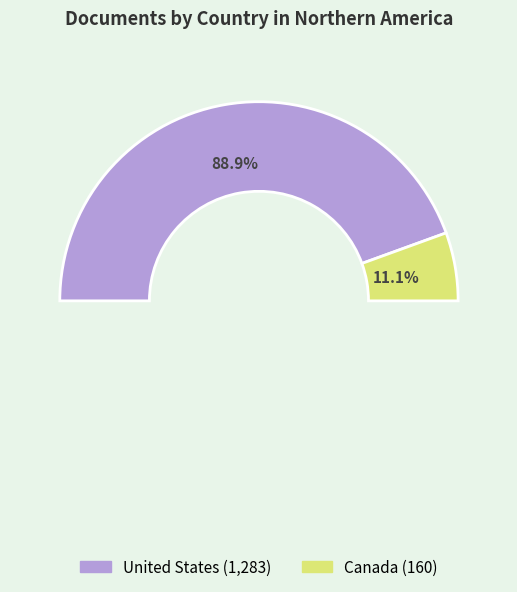

To the nearest percent, what portion does United States represent?

89%